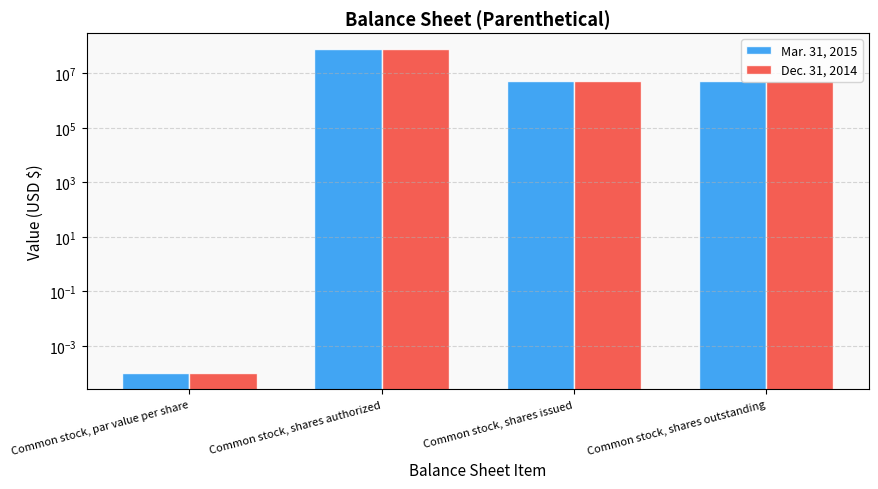

Is the value of Mar. 31, 2015 at Common stock, shares outstanding greater than the value of Dec. 31, 2014 at Common stock, shares issued?

No